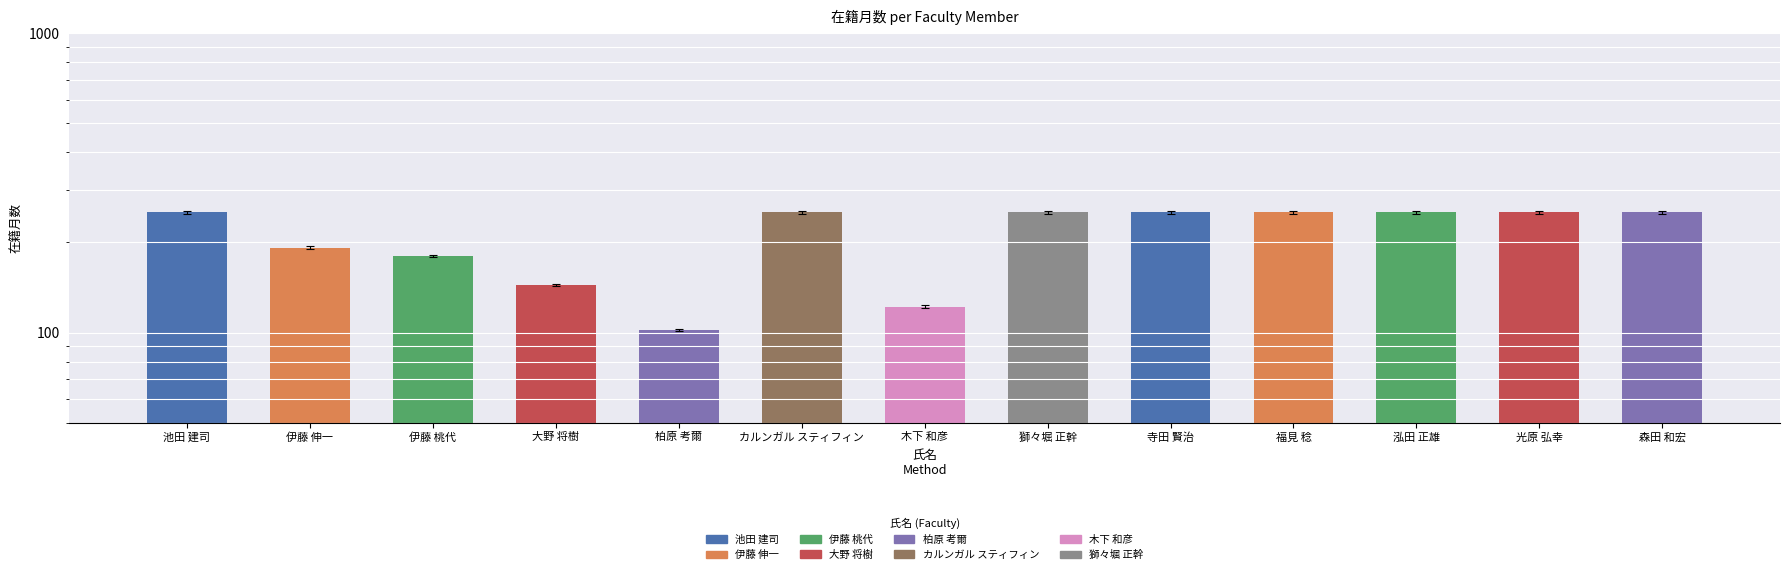

Which label corresponds to the smallest value in the chart?

柏原 考爾